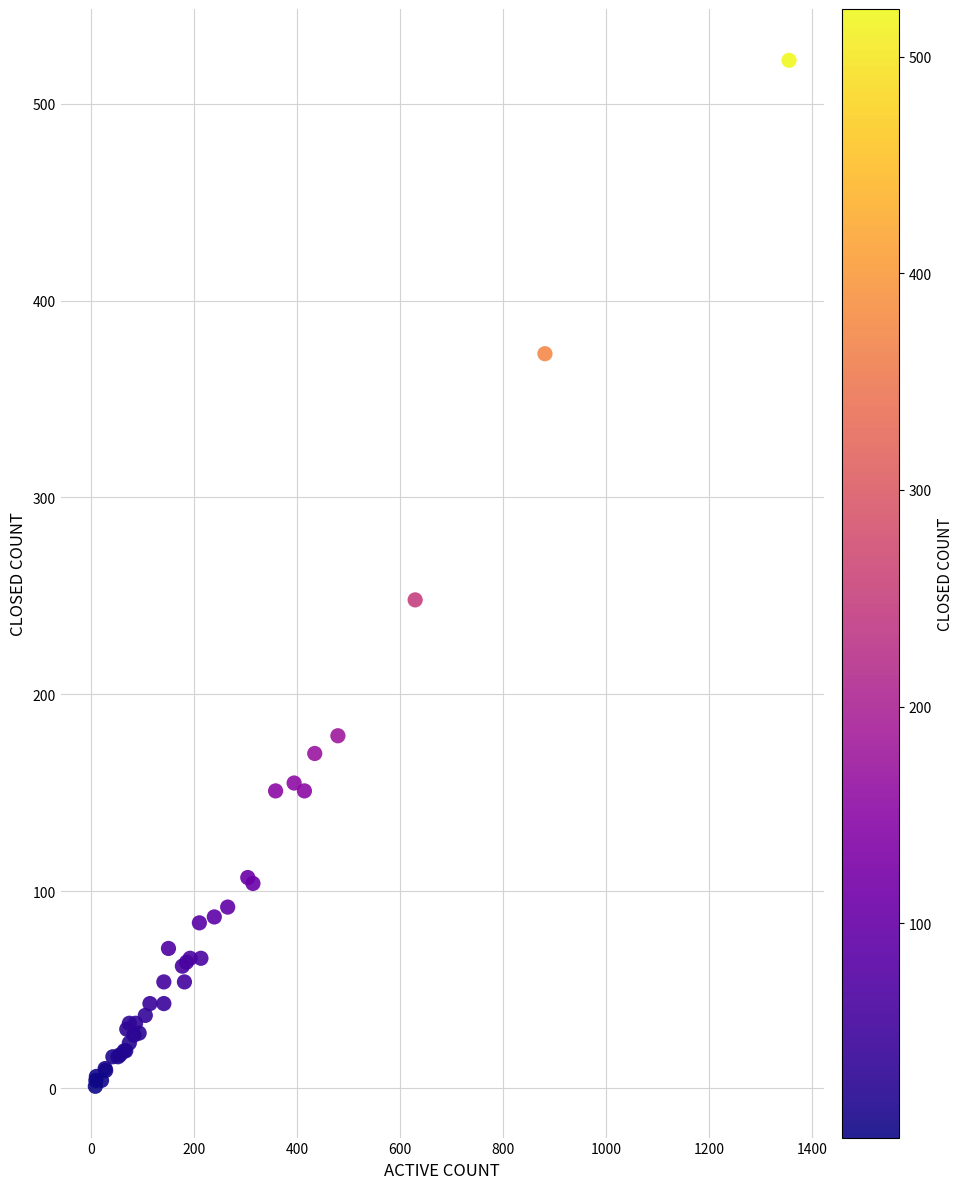

What Y value in the scatter plot is closest to 261?

248